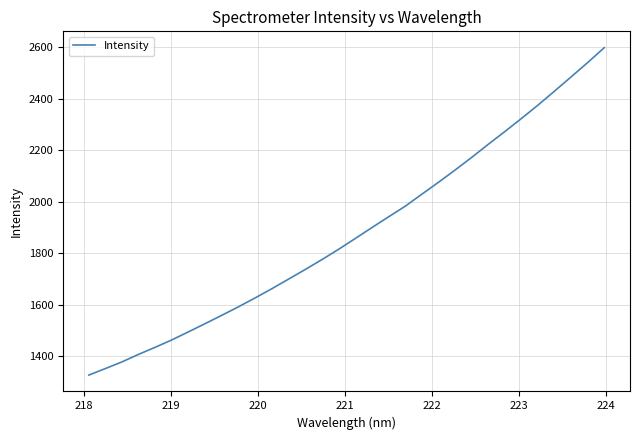

Does the chart have visible grid lines?

Yes